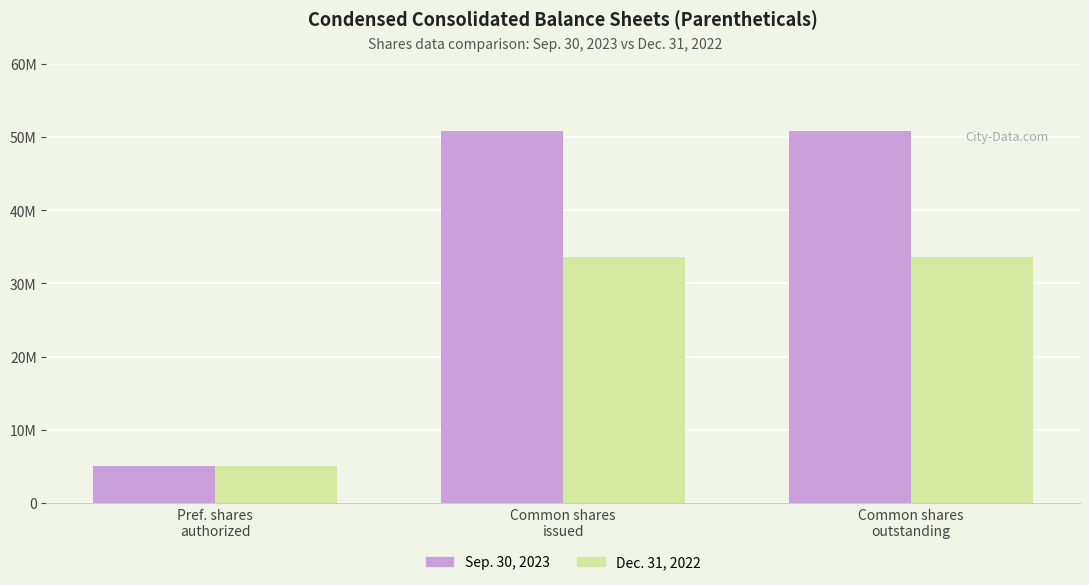

True or false: Dec. 31, 2022 has a value of 33659460 at Common shares
outstanding.

True